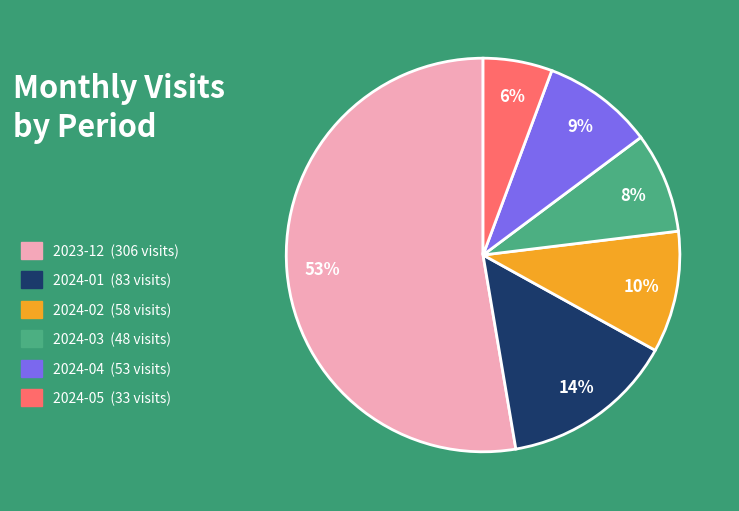

What is the largest slice in the pie chart?

2023-12